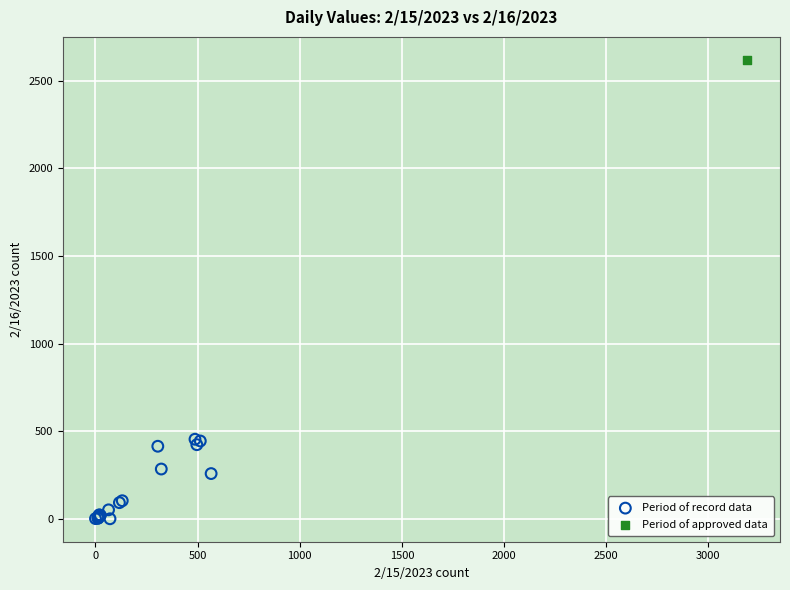

What are all the series names shown in the legend?

Period of record data, Period of approved data